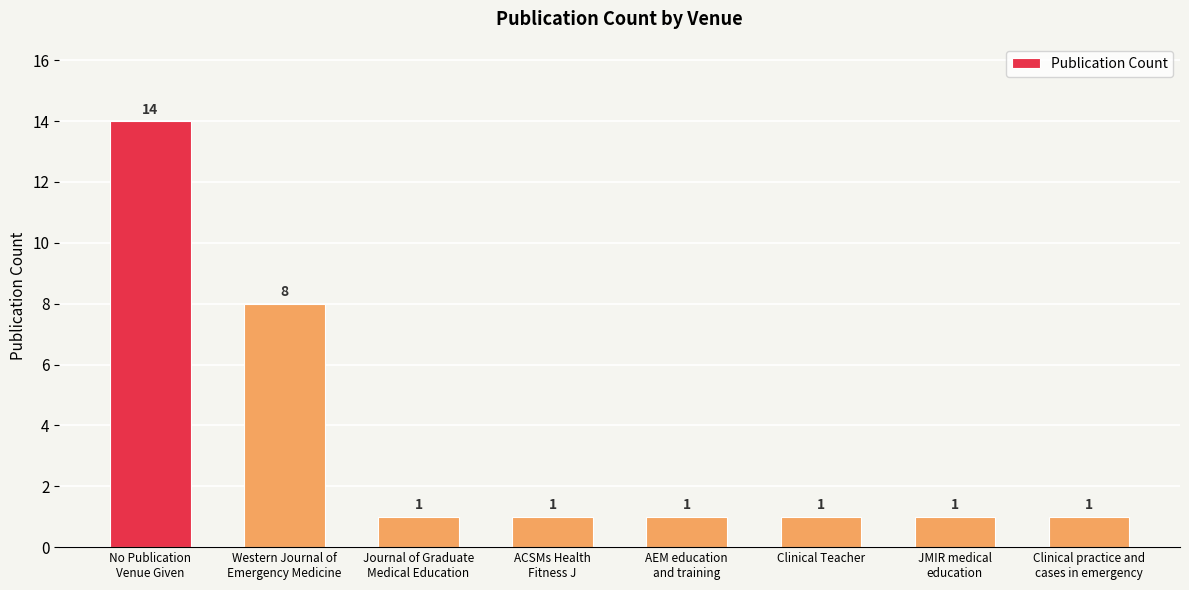

What is the average value?

4